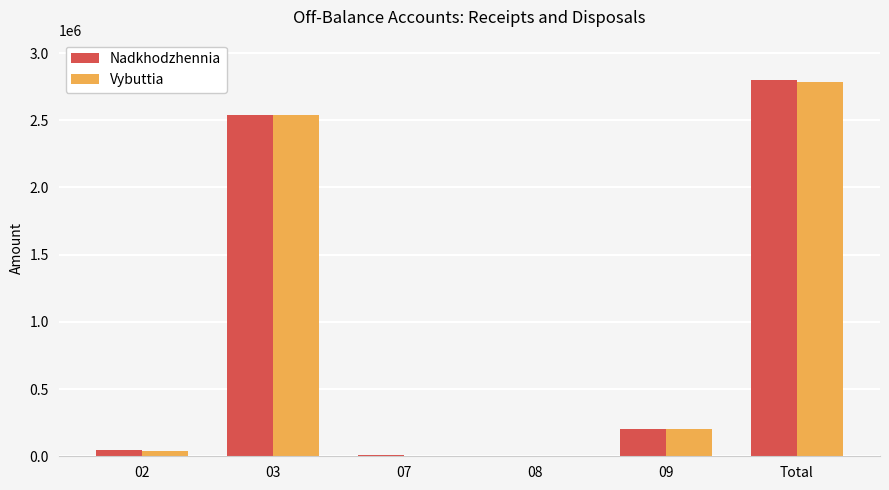

Is it true that Vybuttia equals 4119461 at Total?

False